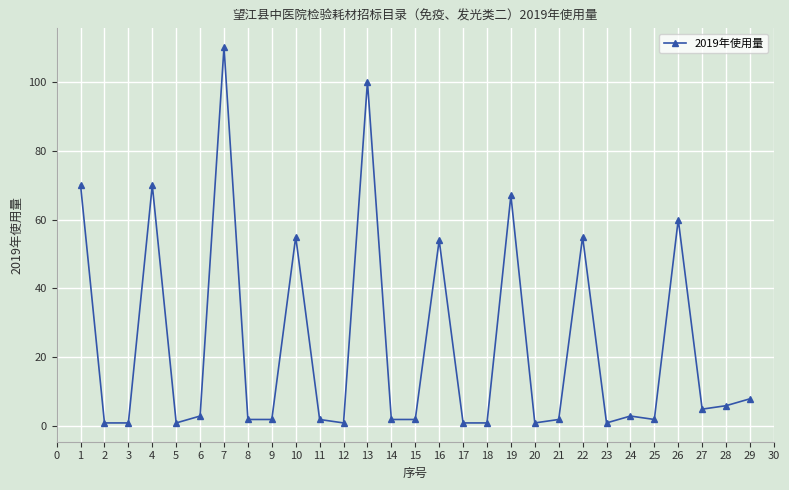

What is the value of the 10th point from the left?

55